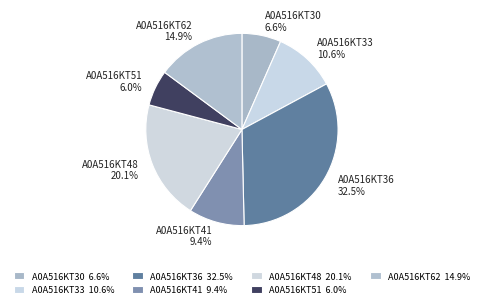

How many segments does this pie chart have?

7